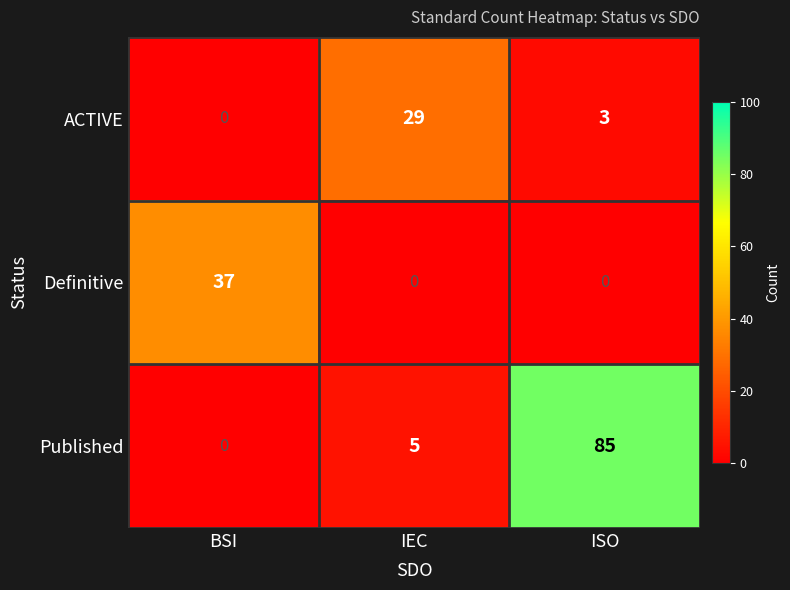

What is the sum of the ACTIVE values at BSI and ISO?

3